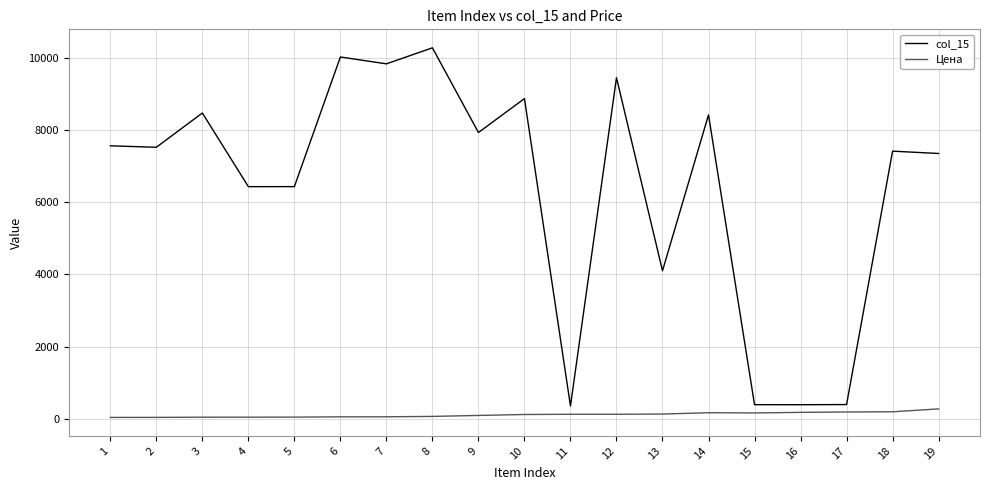

Which series has the largest range (max minus min)?

col_15